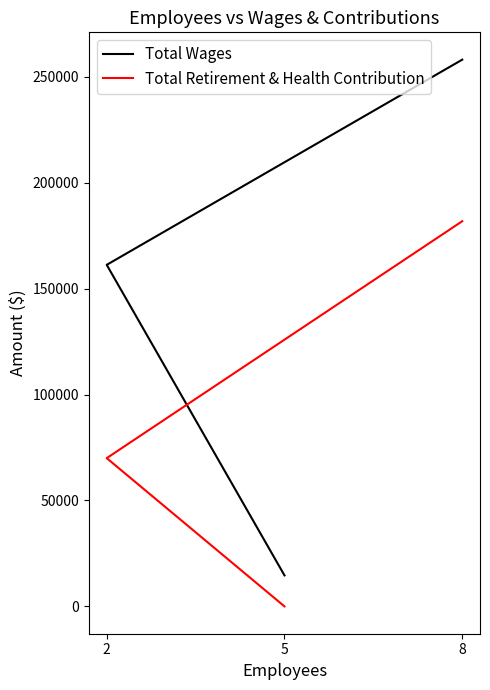

Is it true that Total Wages equals 161269 at 2?

True